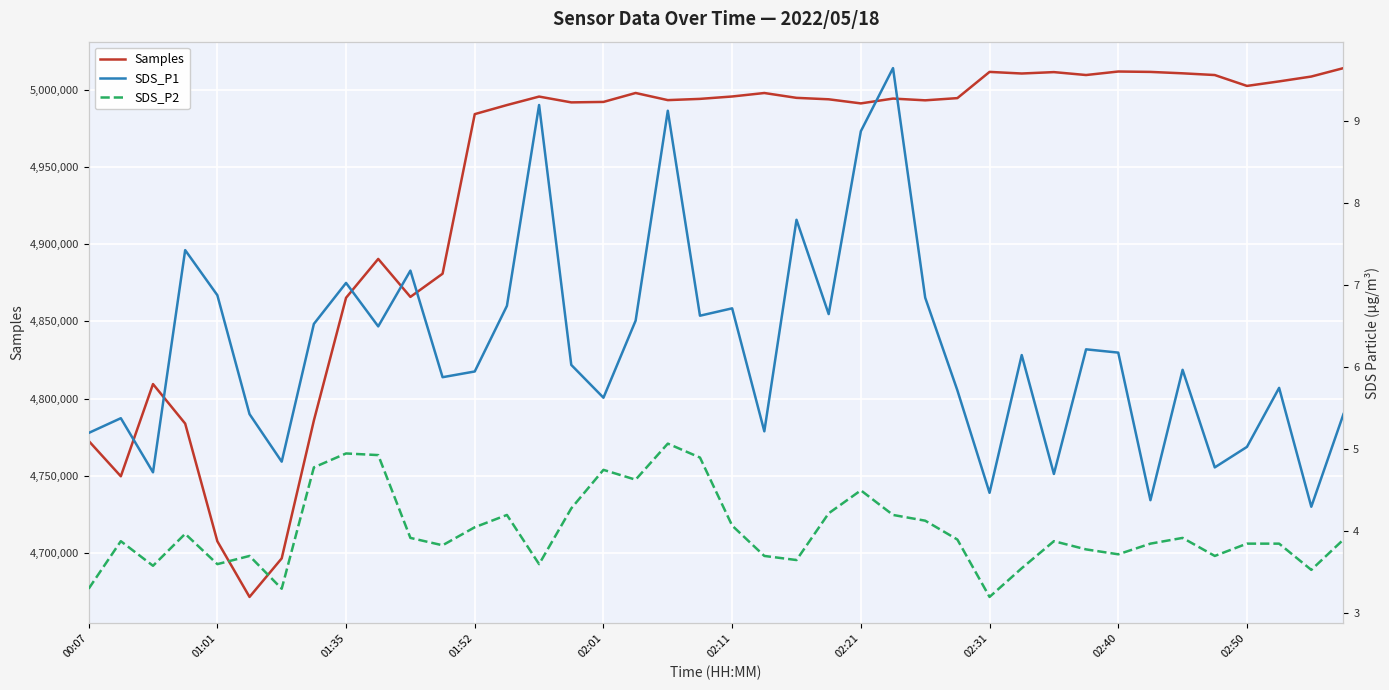

What is the lowest value of the Samples series?

4671806